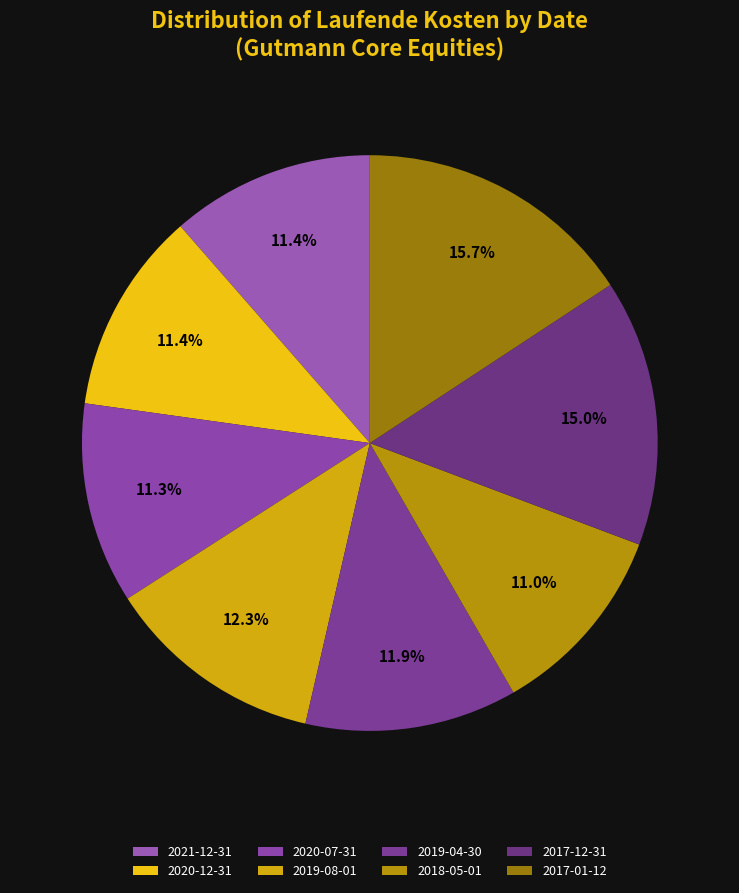

What percentage is the 2017-01-12 slice, to the nearest percent?

16%